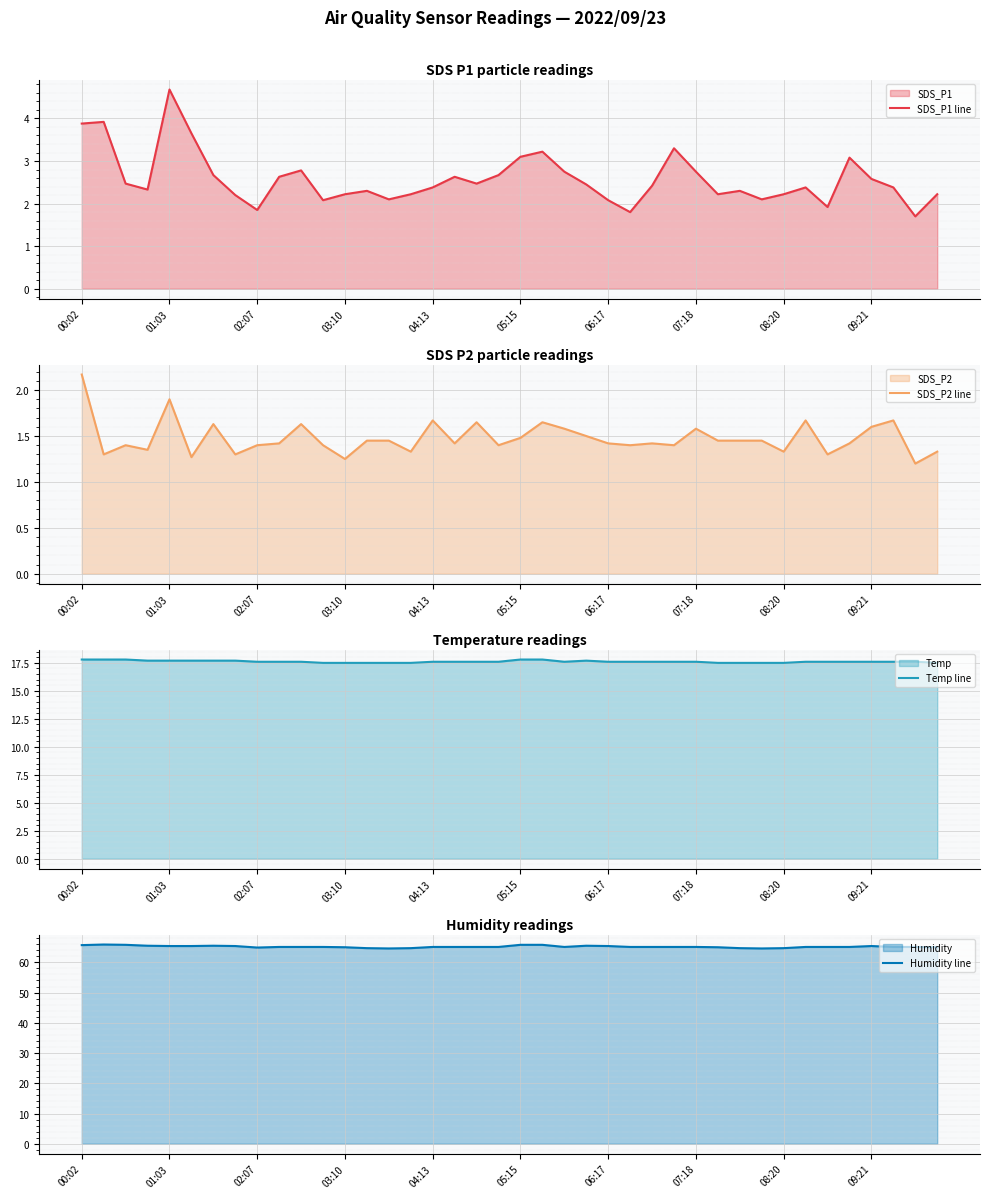

Is it true that SDS_P2 line equals 1.9 at 01:03?

True